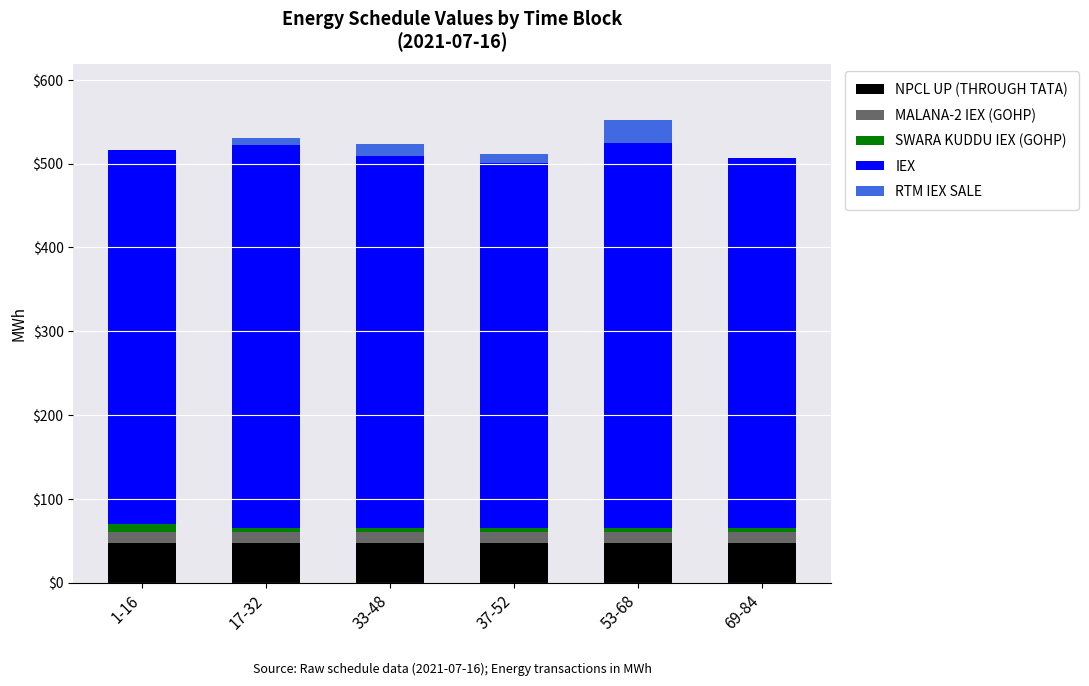

What is the highest value of the NPCL UP (THROUGH TATA) series?

47.5